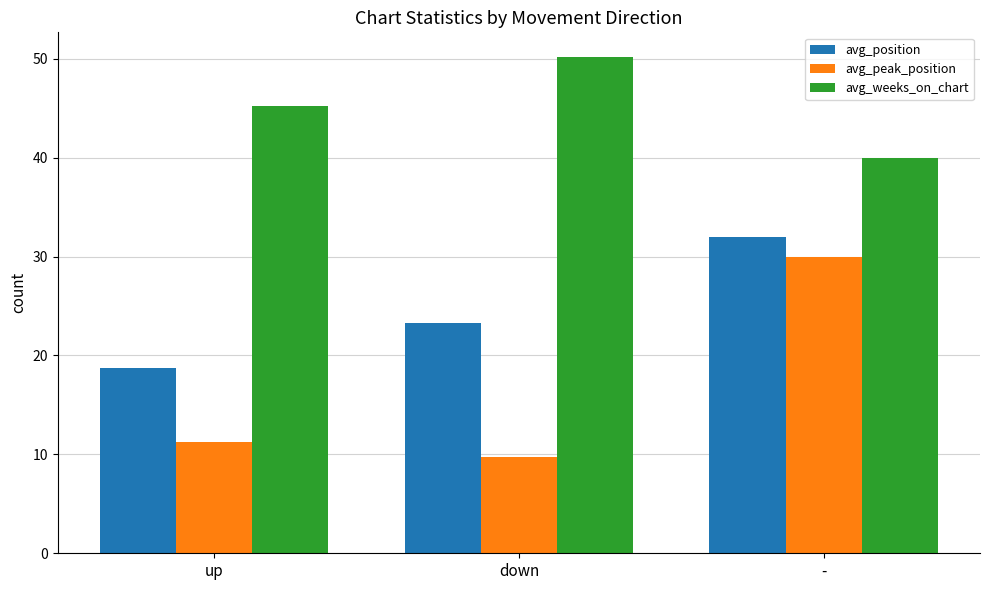

What is the difference between the maximum and minimum values in the avg_weeks_on_chart series?

10.2